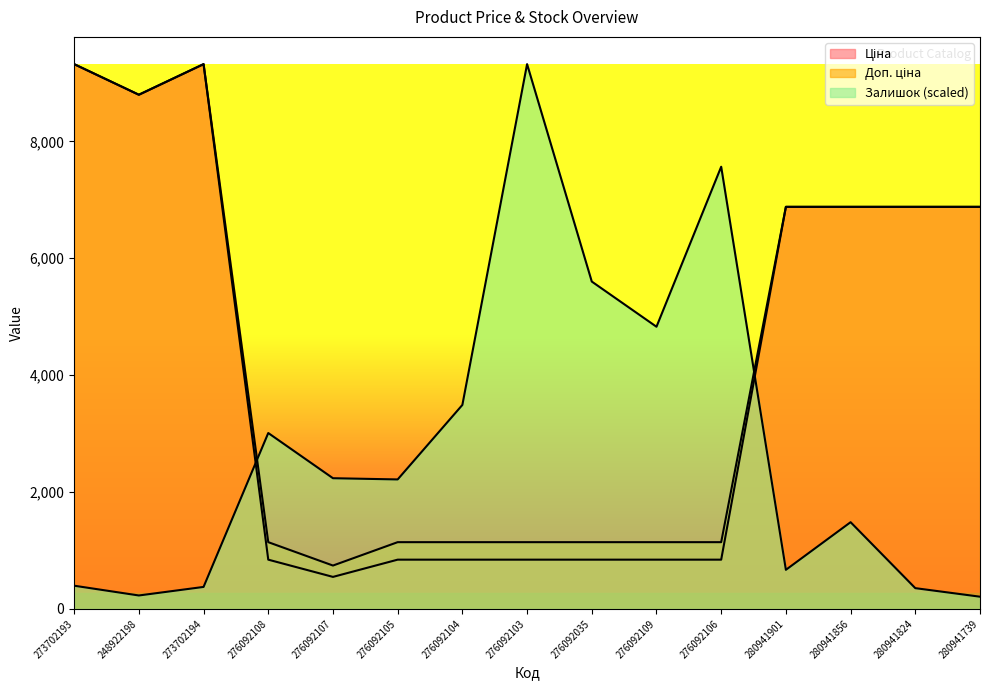

Between 276092035 and 280941739, which series saw the biggest shift?

Ціна